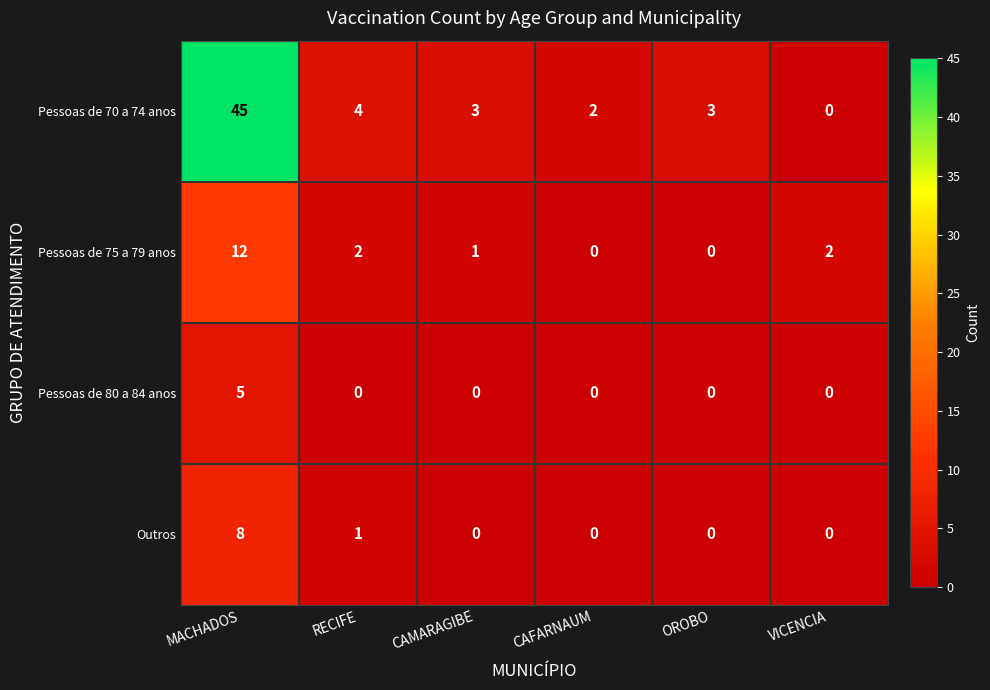

Reading right to left, transcribe all the data shown in this chart.

Pessoas de 70 a 74 anos: 0	3	2	3	4	45
Pessoas de 75 a 79 anos: 2	0	0	1	2	12
Pessoas de 80 a 84 anos: 0	0	0	0	0	5
Outros: 0	0	0	0	1	8